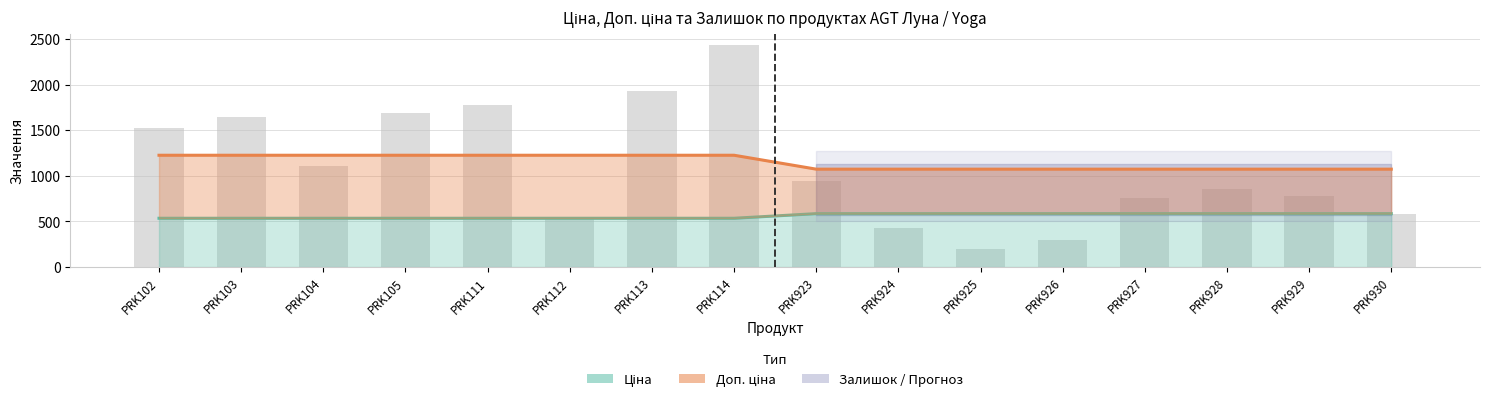

Reading right to left, what are all the values shown in this chart?

PRK930=585	PRK929=782	PRK928=862	PRK927=759	PRK926=295	PRK925=197	PRK924=426	PRK923=939	PRK114=2433	PRK113=1936	PRK112=541	PRK111=1775	PRK105=1687	PRK104=1111	PRK103=1646	PRK102=1525